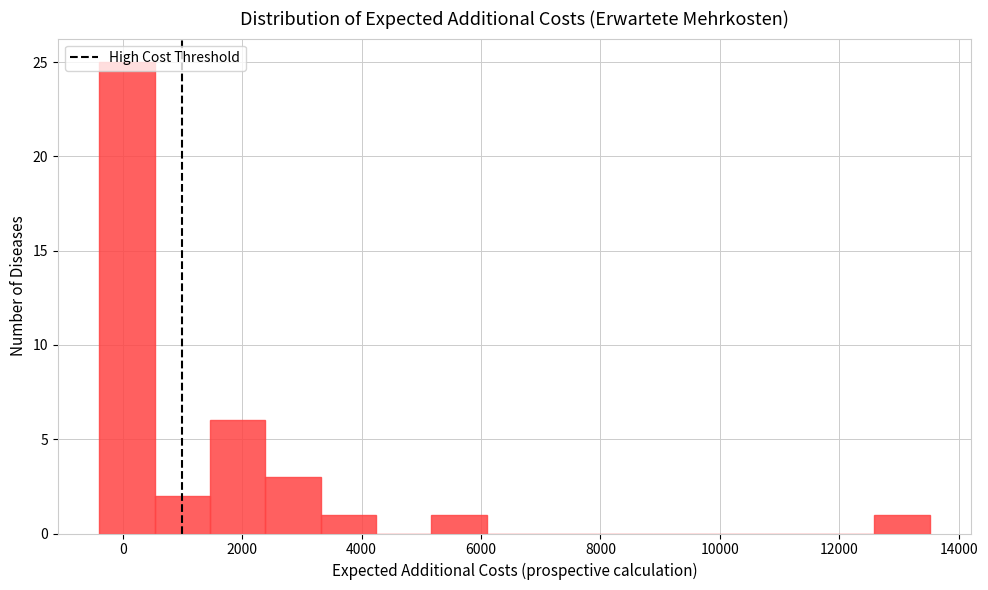

Reading left to right, list every bar in this chart as the range it spans on the x-axis followed by its height. Neither the bar edges nor the heights are printed on the chart, so give them approximately, as read against the axes.

-400 to 600: 25
600 to 1400: 2
1400 to 2400: 6
2400 to 3400: 3
3400 to 4200: 1
4200 to 5200: 0
5200 to 6000: 1
6000 to 7000: 0
7000 to 8000: 0
8000 to 8800: 0
8800 to 9800: 0
9800 to 10800: 0
10800 to 11600: 0
11600 to 12600: 0
12600 to 13600: 1